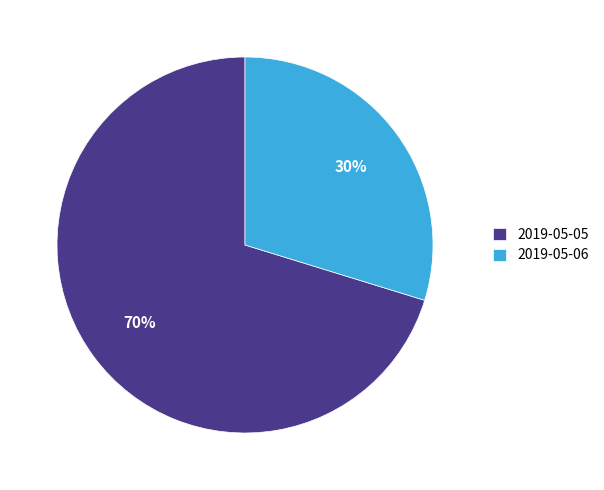

Count the number of slices in the pie.

2